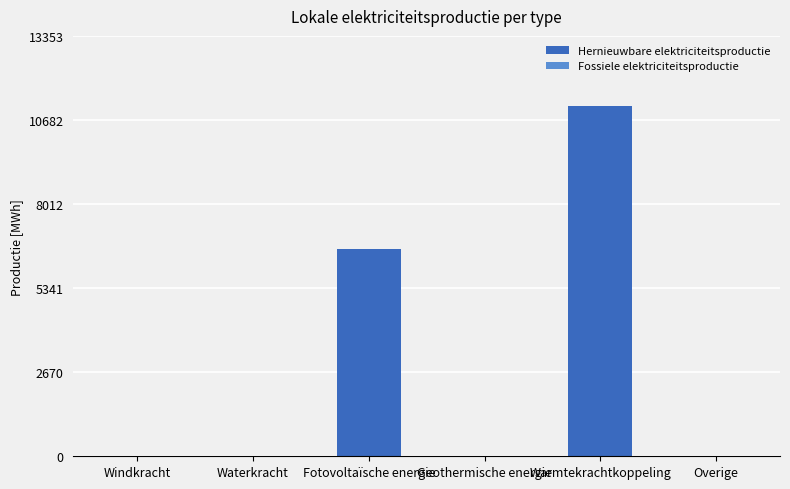

What is the change in value from Geothermische energie to Warmtekrachtkoppeling?

+11127.8